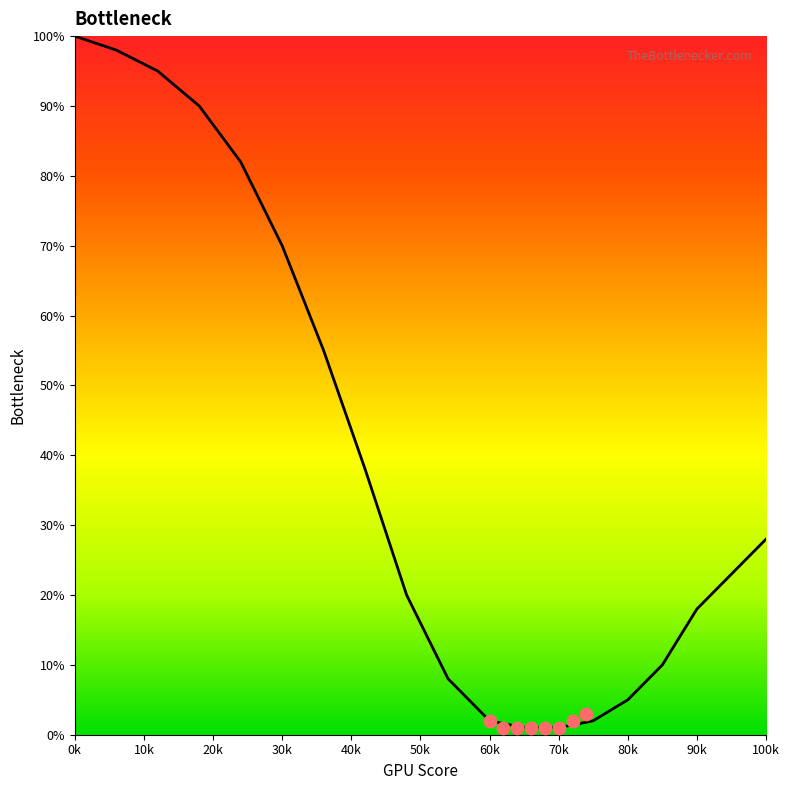

What is the change in value from 6 to 14?

-68